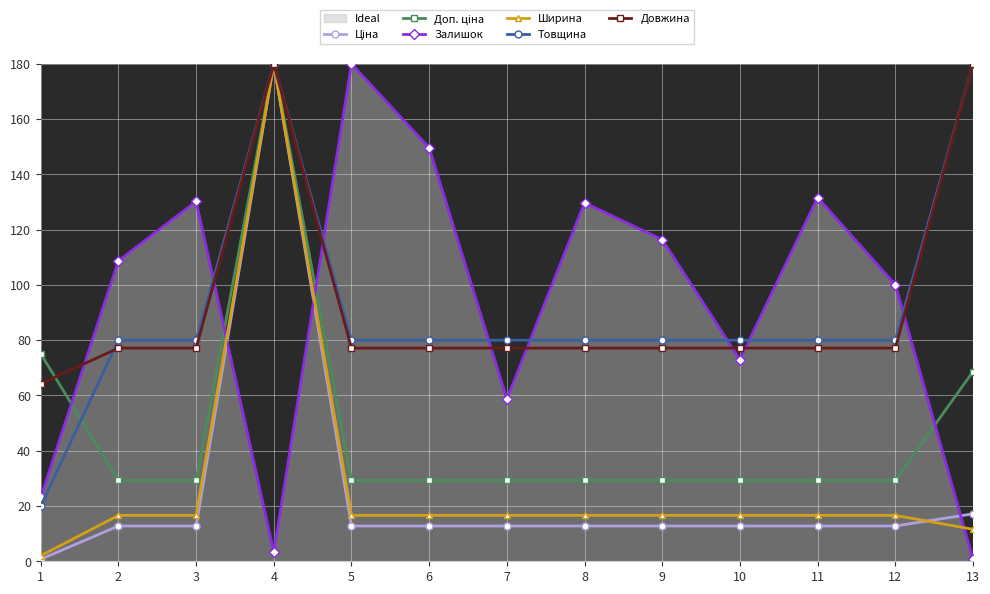

What is the average value of the Доп. ціна series?

47.4